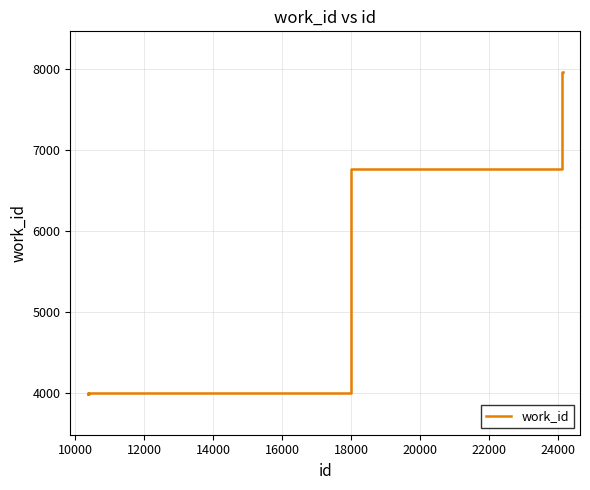

What is the maximum value shown in the chart?

7958